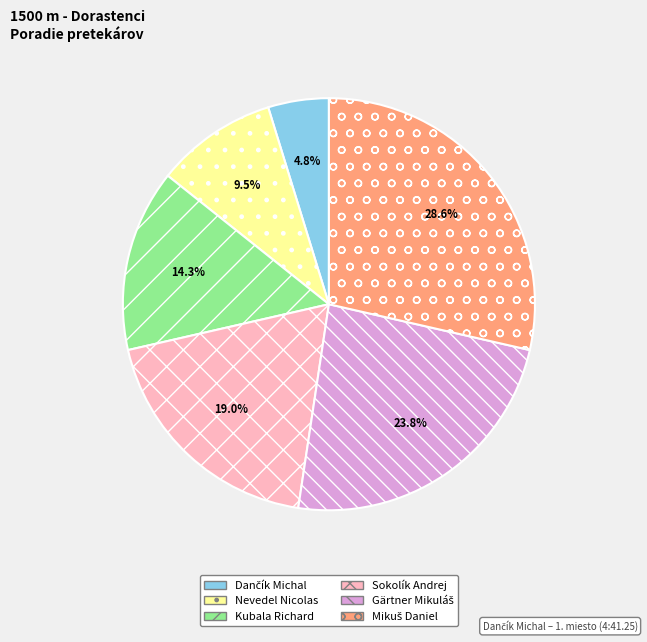

What portion of the pie excludes Nevedel Nicolas?

90.5%